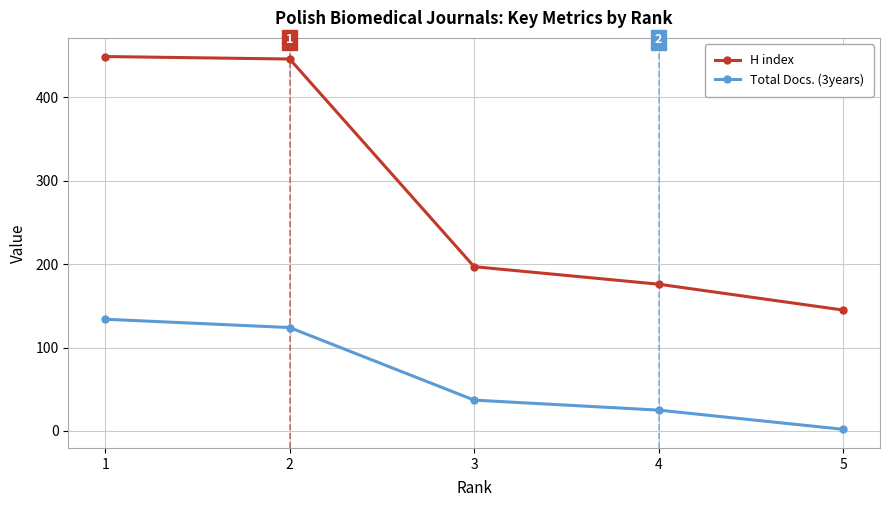

What is the sum of the H index values at 5 and 4?

321